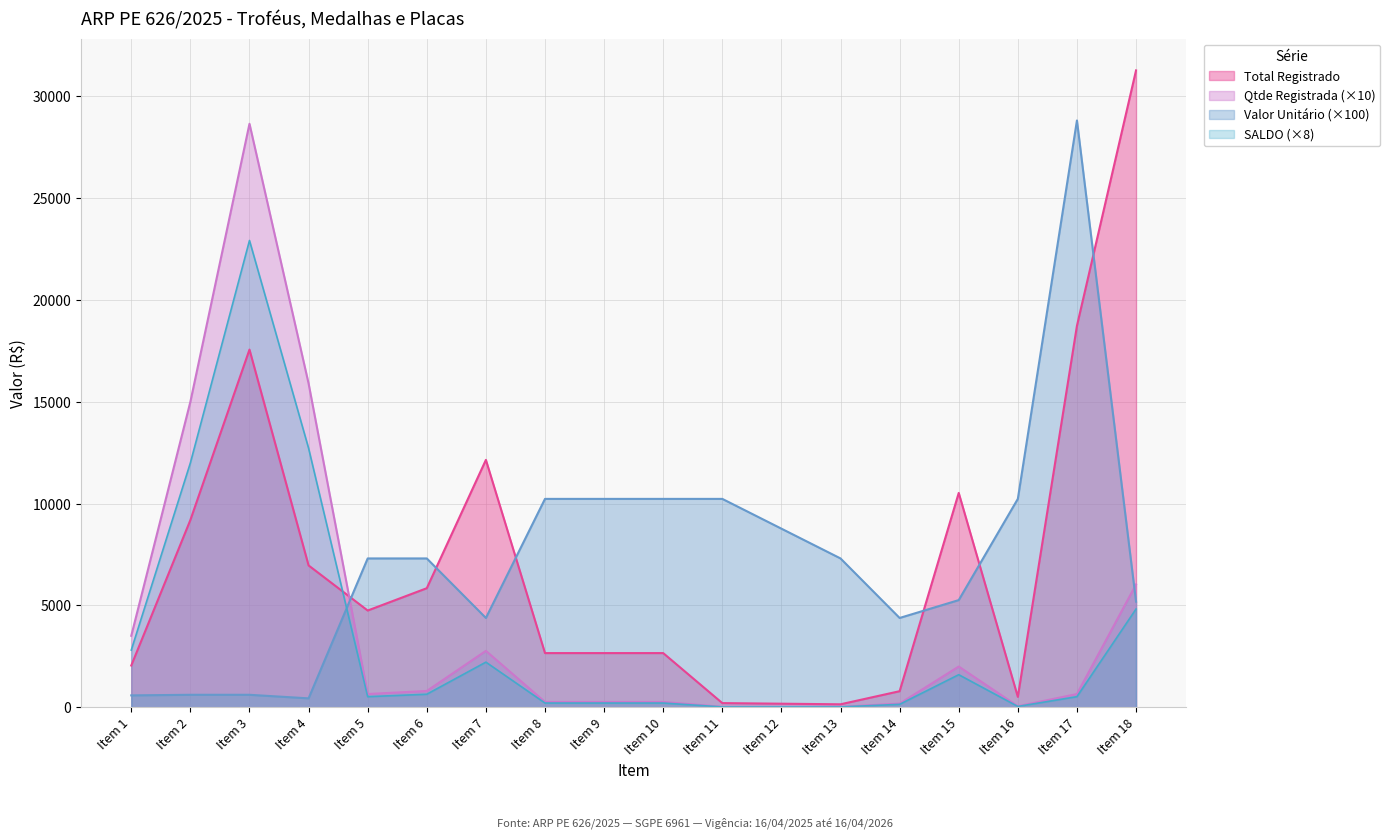

Count the number of data series in this chart.

4